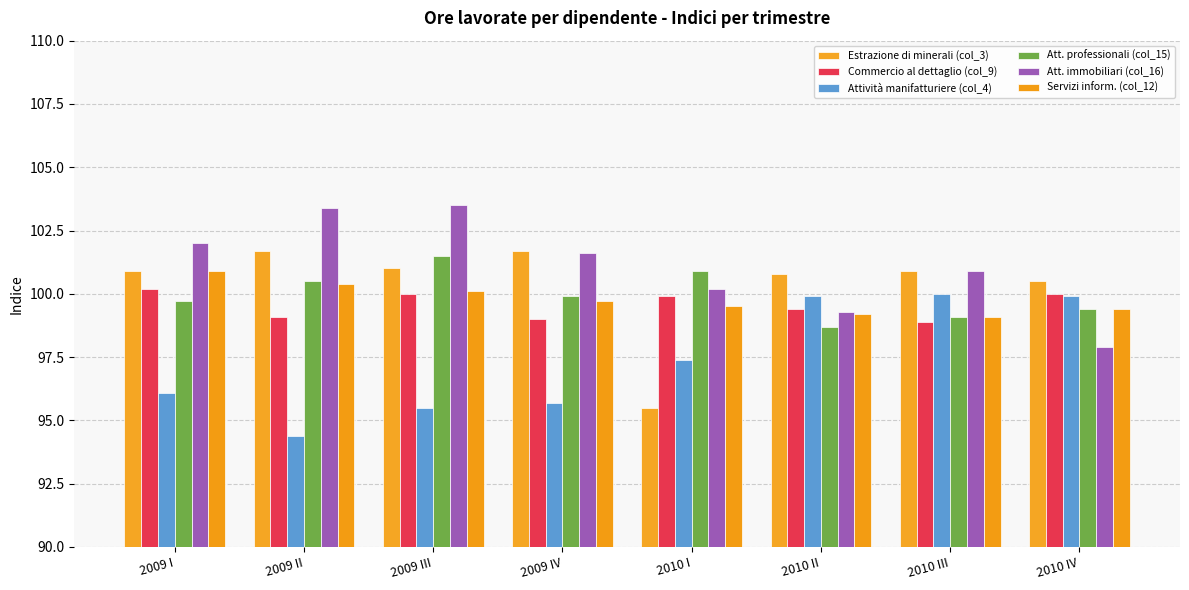

List the series in order of their peak value, highest first.

Att. immobiliari (col_16), Estrazione di minerali (col_3), Att. professionali (col_15), Servizi inform. (col_12), Commercio al dettaglio (col_9), Attività manifatturiere (col_4)